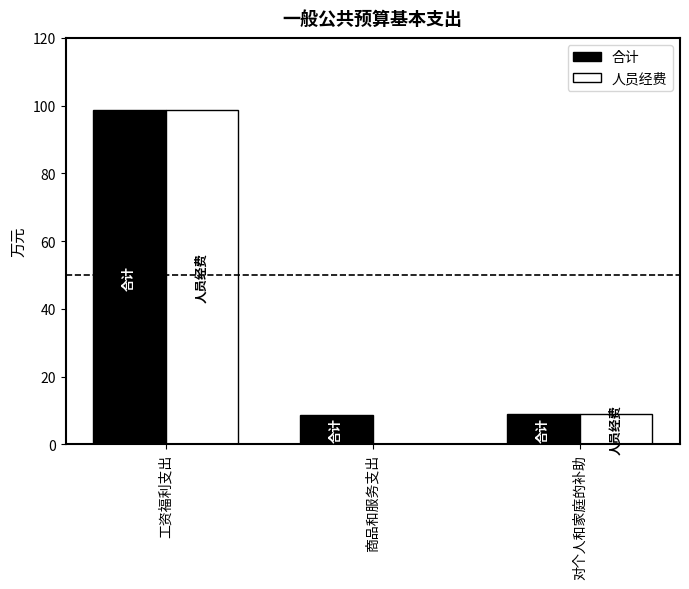

What is the maximum value for 合计?

98.7